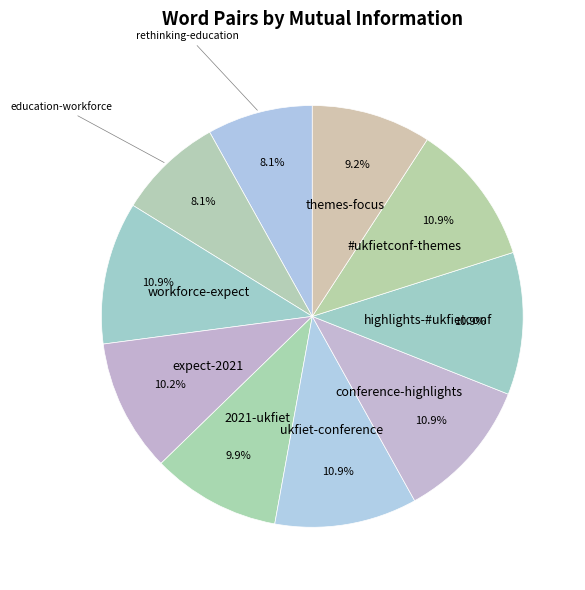

How many slices are in this pie chart?

10